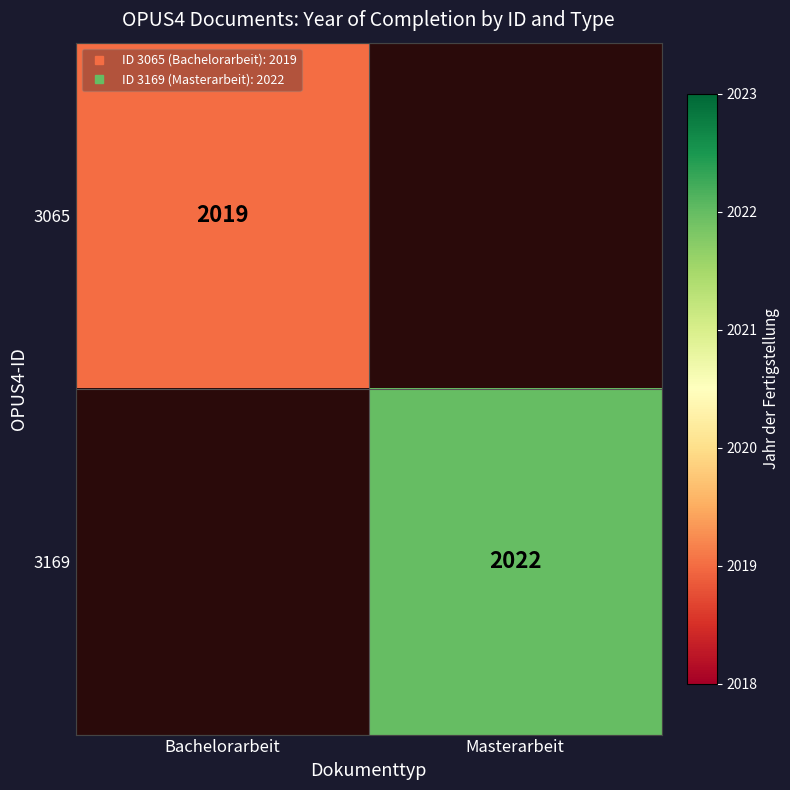

Which has a higher value, Bachelorarbeit or Masterarbeit?

Masterarbeit